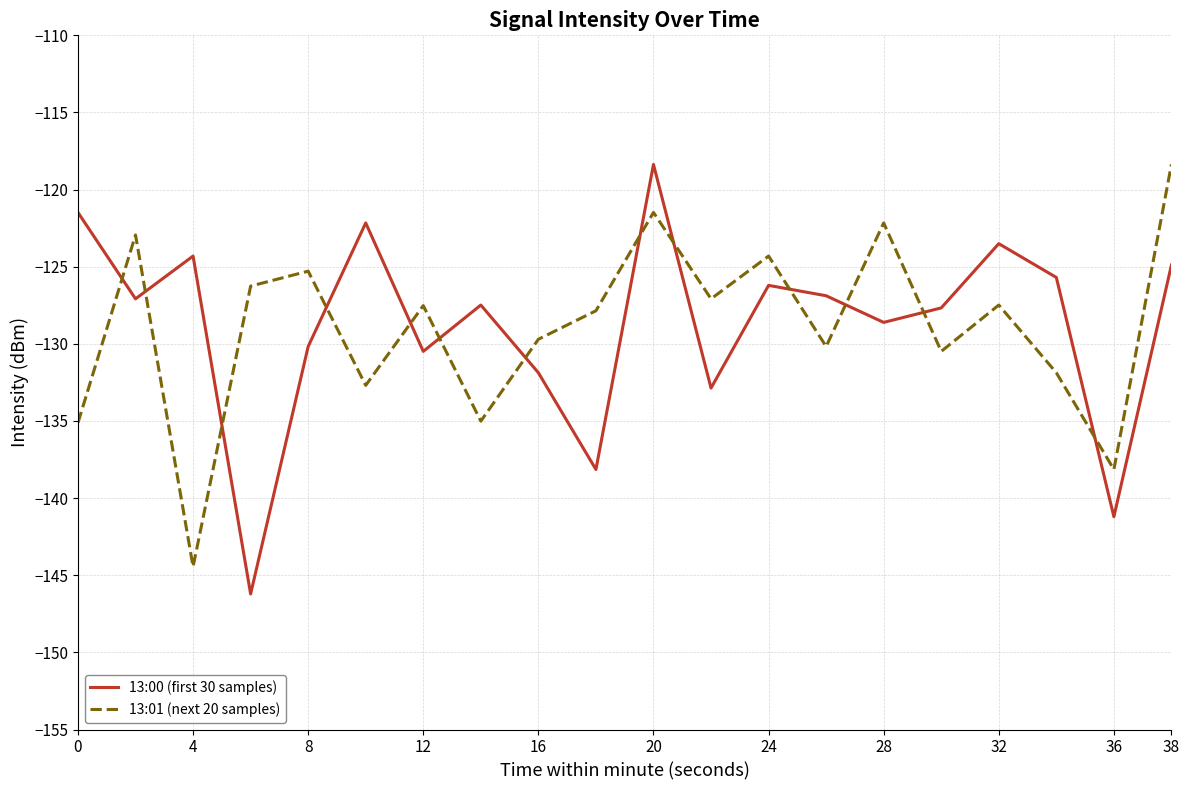

Which series has the widest spread of values?

13:00 (first 30 samples)